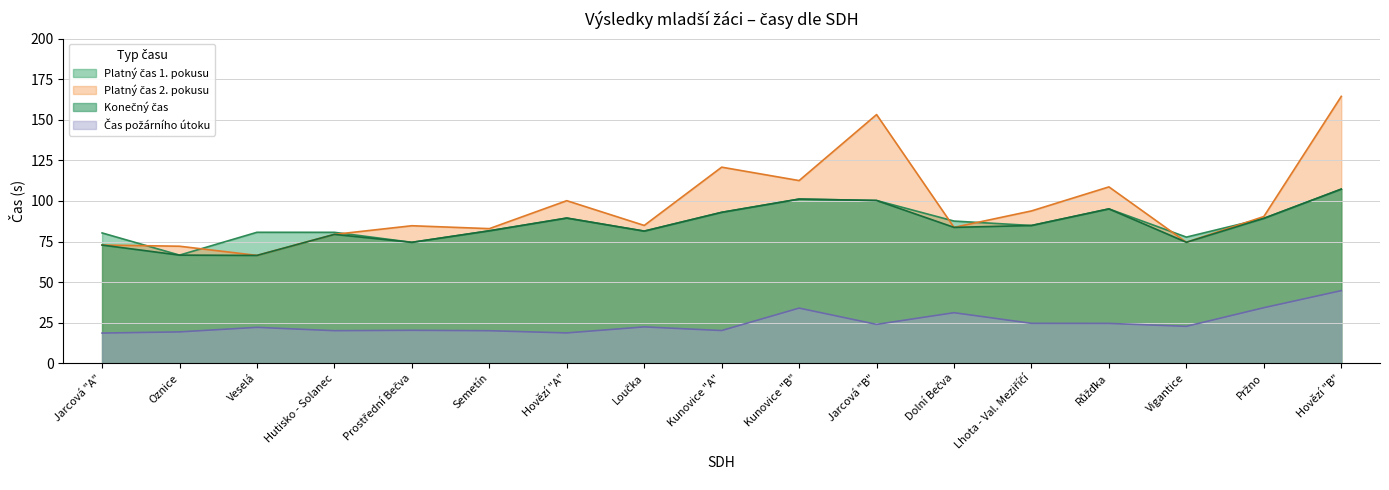

Which series has the widest spread of values?

Platný čas 2. pokusu